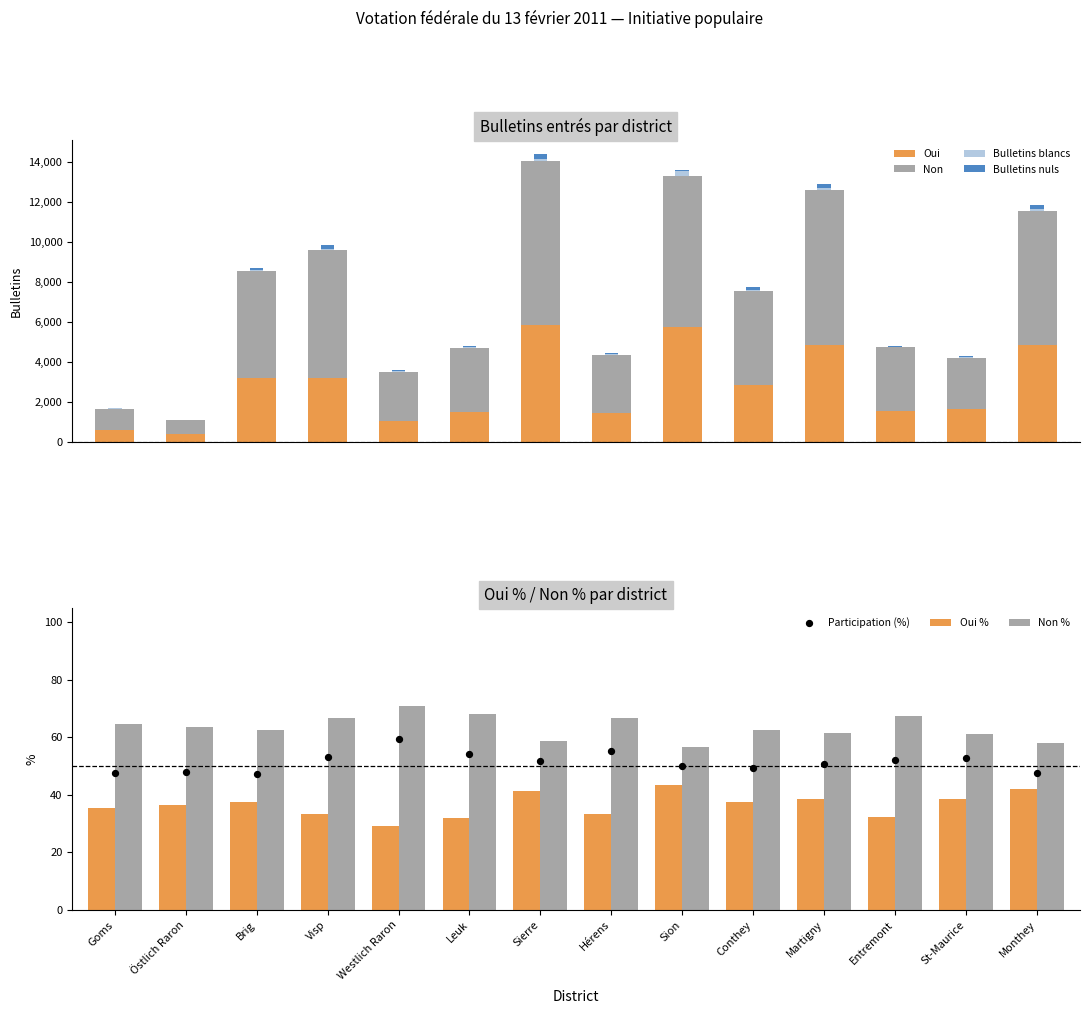

At which category is the sum across all series the highest?

Sierre